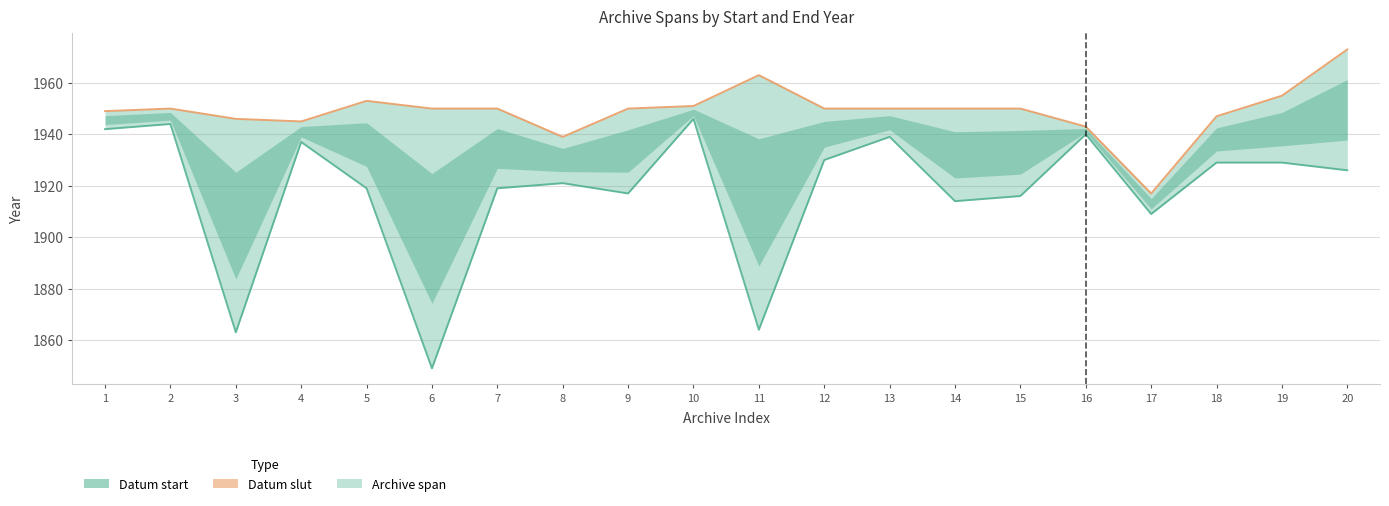

True or false: Datum slut and Datum start intersect in this chart.

False